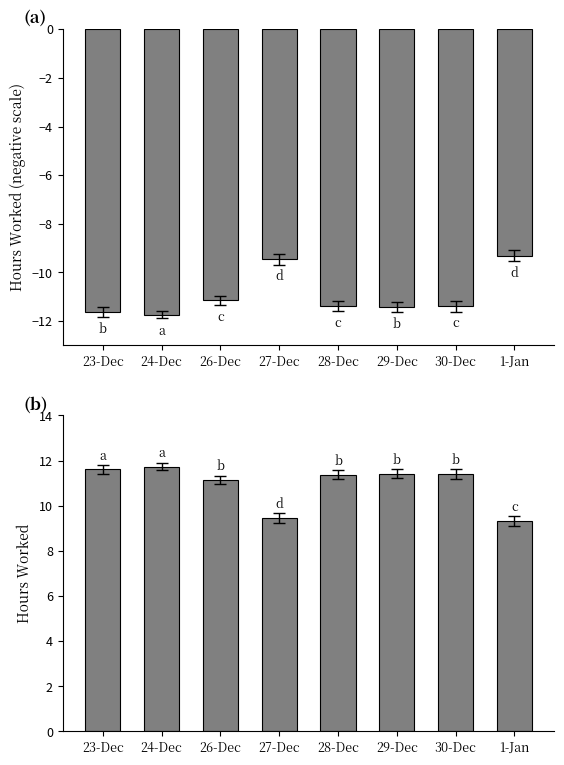

What is the sum of all values?

87.5